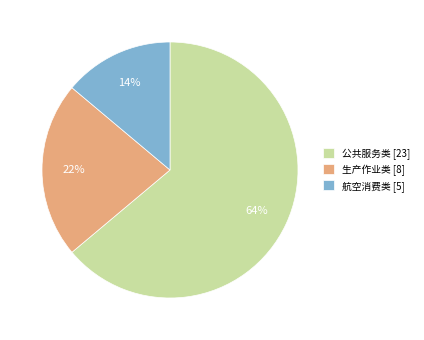

How many slices are in this pie chart?

3